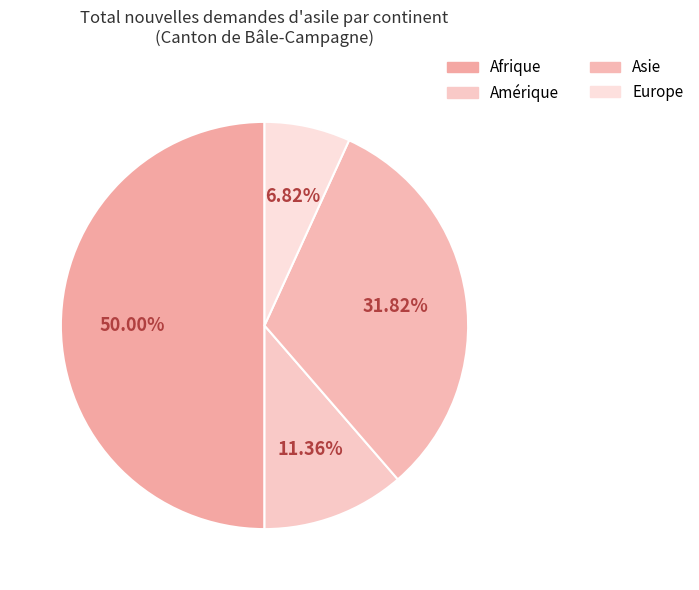

To the nearest percent, what percentage of the pie is Europe?

7%